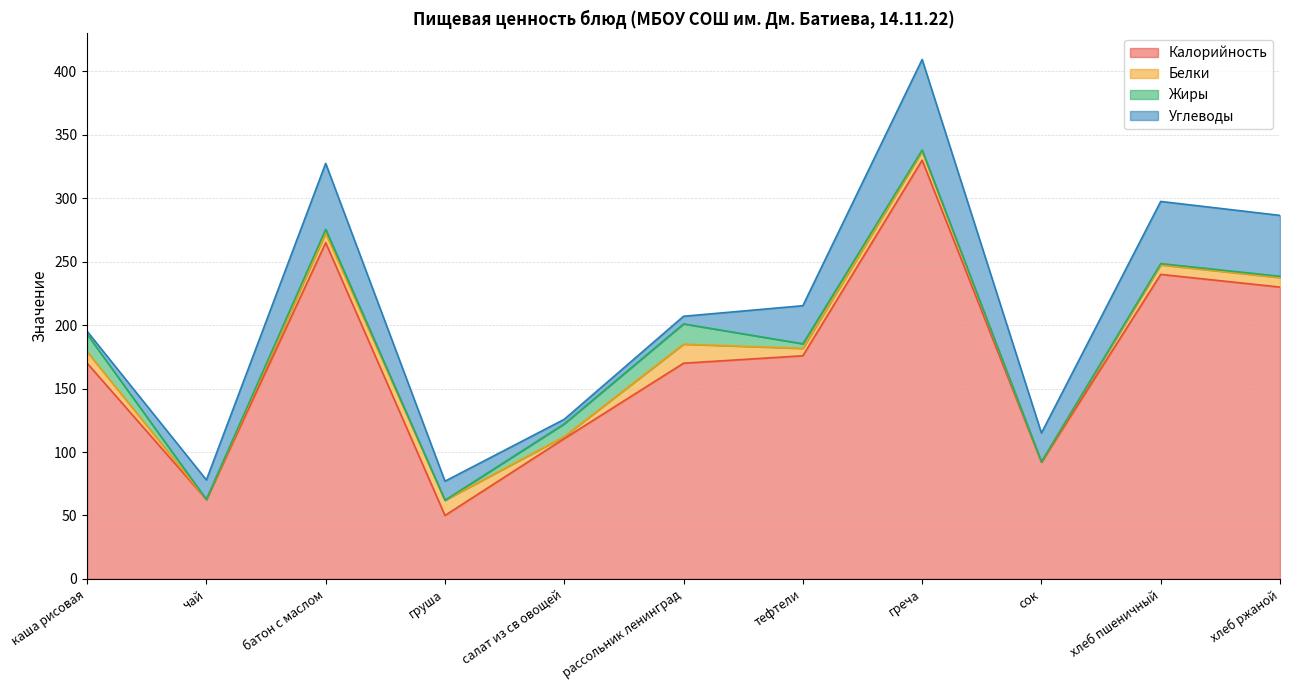

What is the spread (max minus min) of values at сок?

92.0